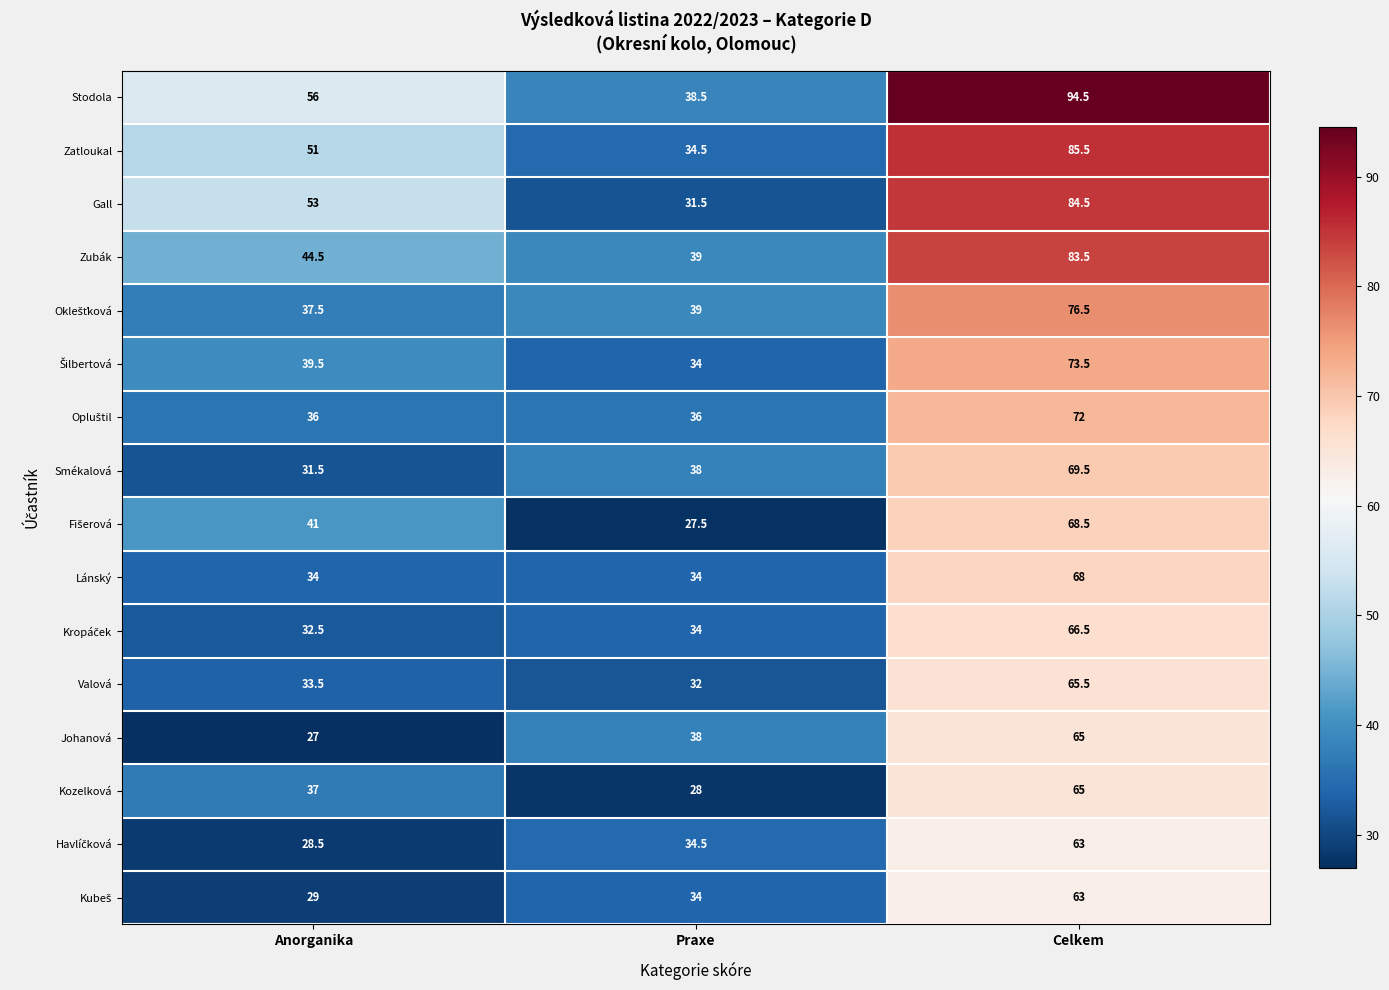

Which series has the largest total across all categories?

Stodola